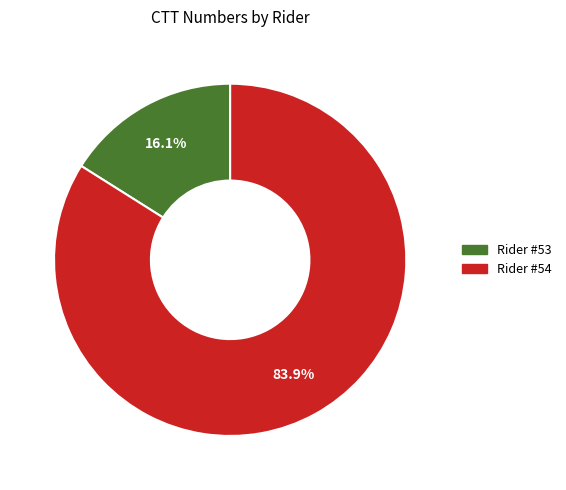

Is there any slice that represents more than half of the pie?

Yes